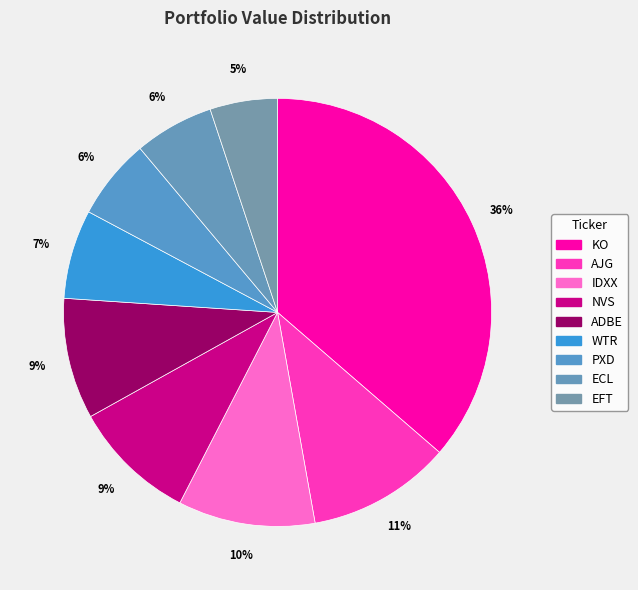

Does EFT represent more than half of the total?

No